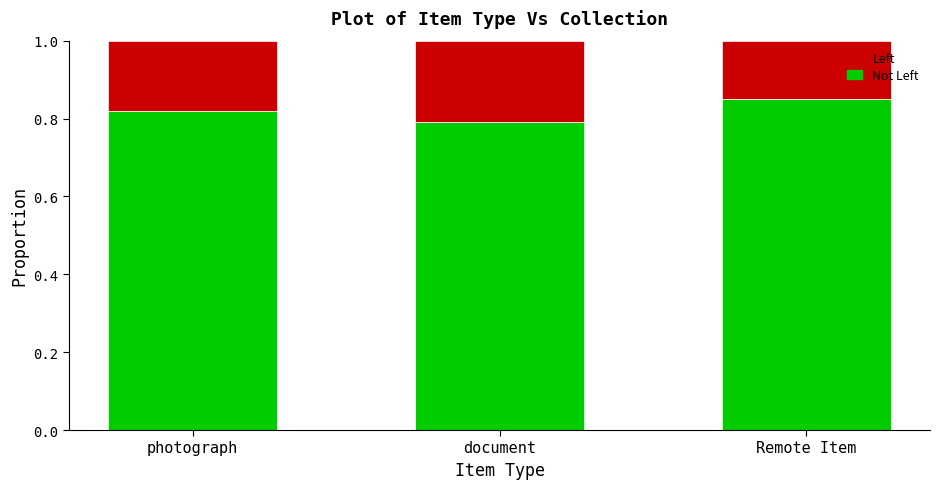

What is the total value across all series at Remote Item?

1.0